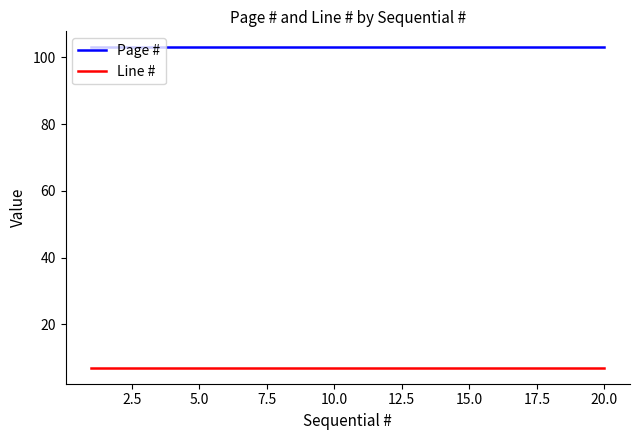

What is the greatest value displayed?

103